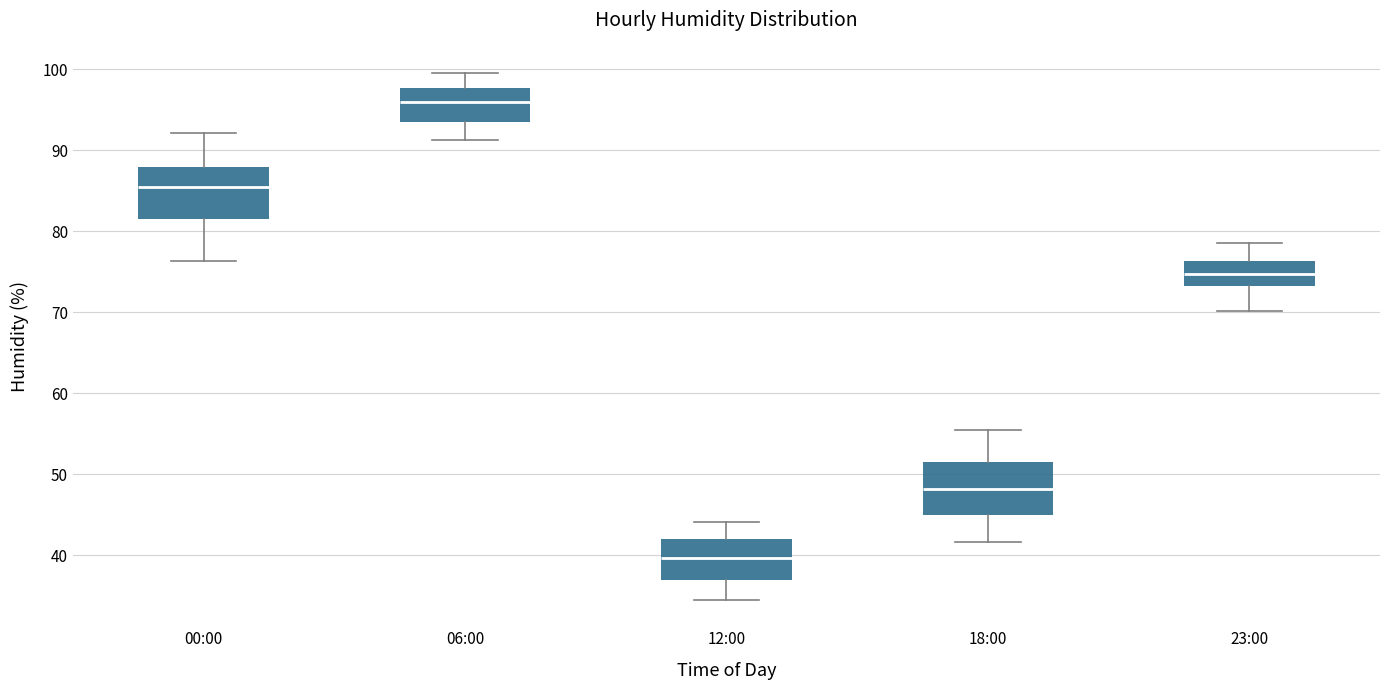

Reading left to right, transcribe this box plot: for each box, give where its median line is, the range the box spans, and where its two whiskers end, as read against the y-axis. The values are not printed on the chart, so give them approximately, as read against the axis.

00:00: median 85, box 82 to 88, whiskers 76 to 92
06:00: median 96, box 94 to 98, whiskers 91 to 100
12:00: median 40, box 37 to 42, whiskers 35 to 44
18:00: median 48, box 45 to 52, whiskers 42 to 56
23:00: median 75, box 73 to 76, whiskers 70 to 79